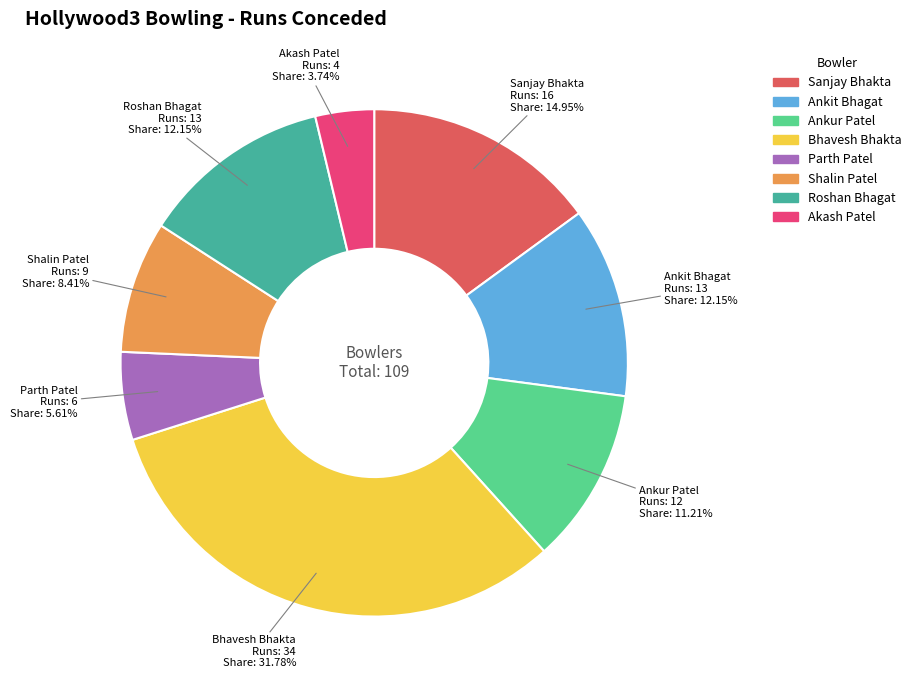

How many slices are in this pie chart?

8